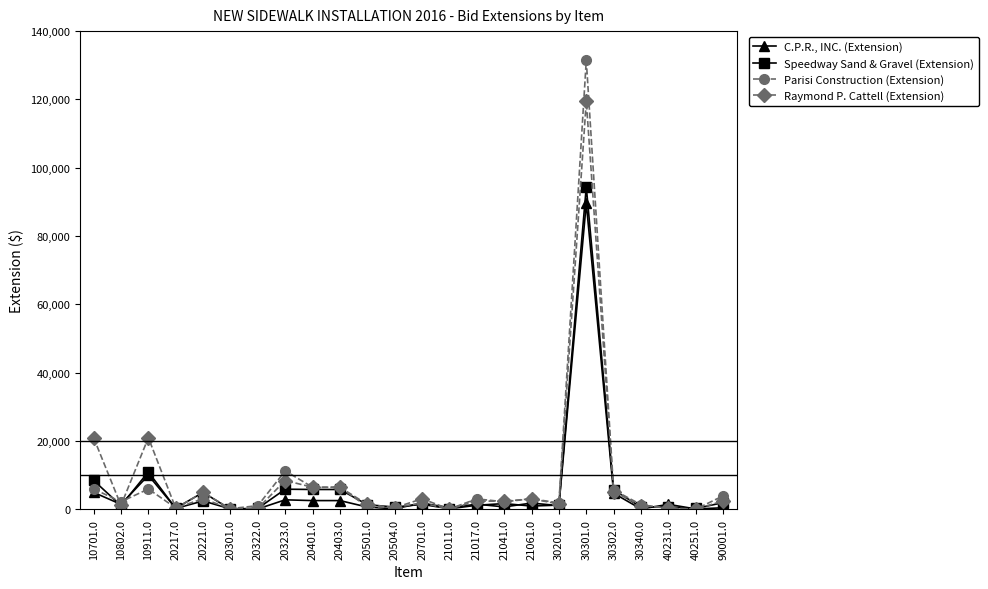

What is the difference between the highest and lowest values at 20401.0?

3900.0